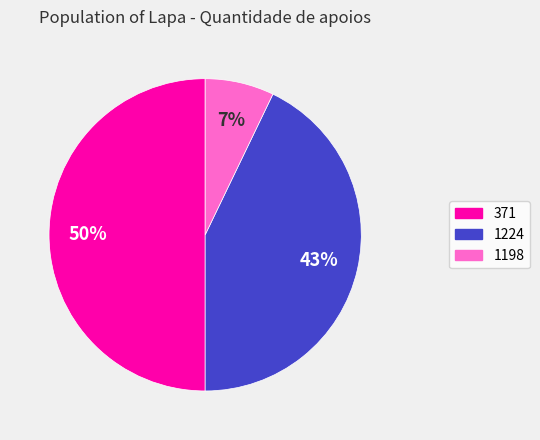

The 1198 slice represents 7% of the pie. True or false?

True